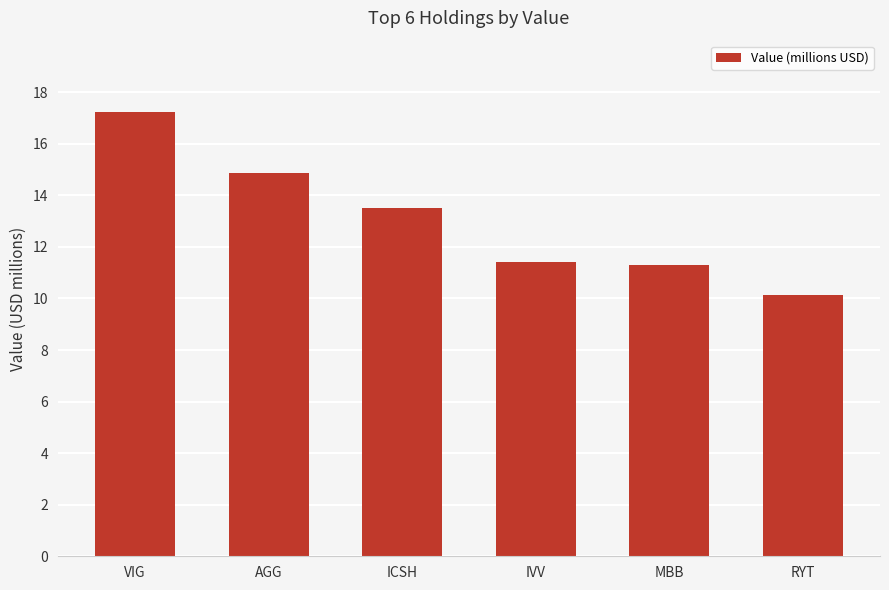

What is the ratio of the value at IVV to the value at ICSH?

0.8